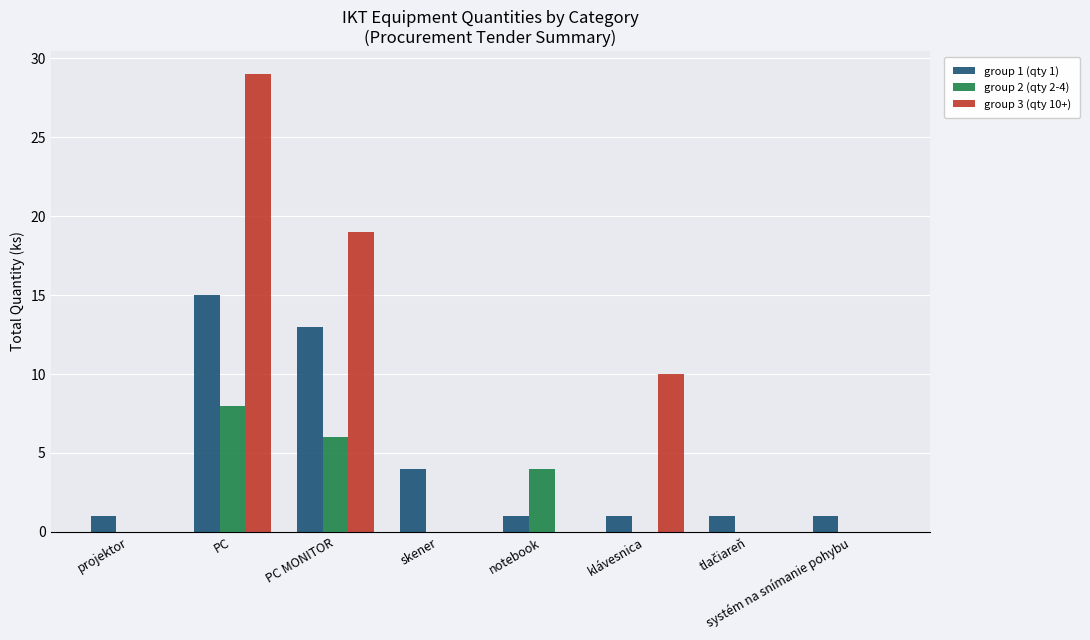

How many groups of bars are there?

8